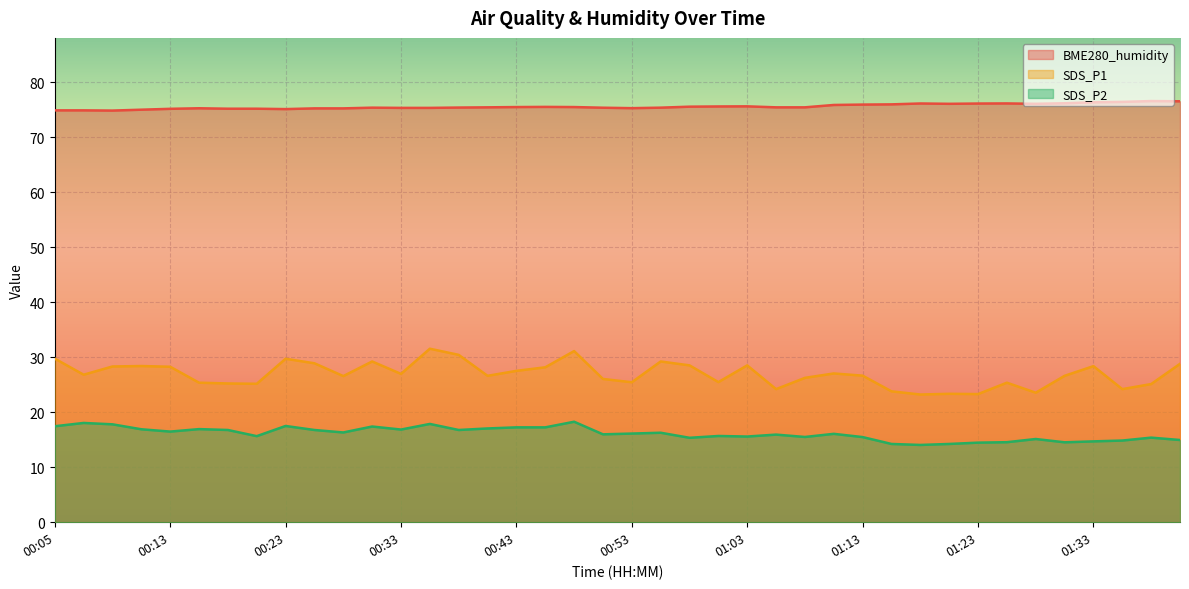

The SDS_P1 series shows 26.6 at 00:28. True or false?

True